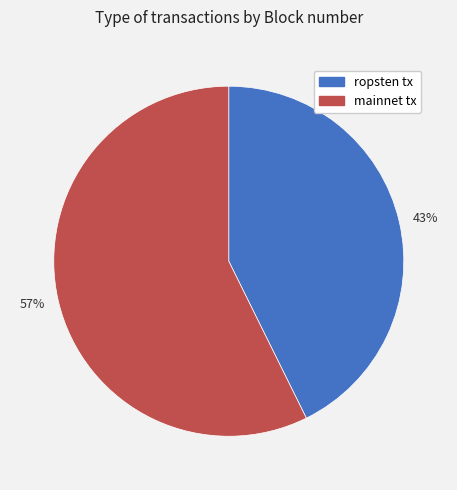

To the nearest percent, what is the average slice percentage?

50%